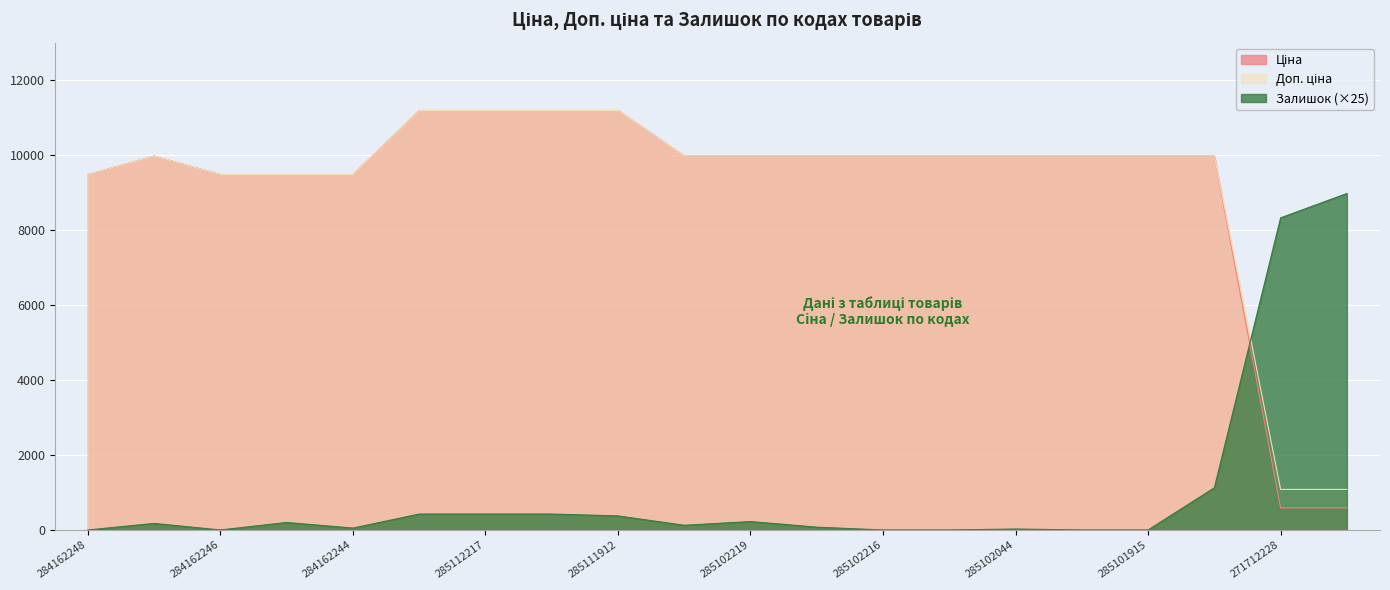

At which category does Залишок reach its first local valley?

284162246